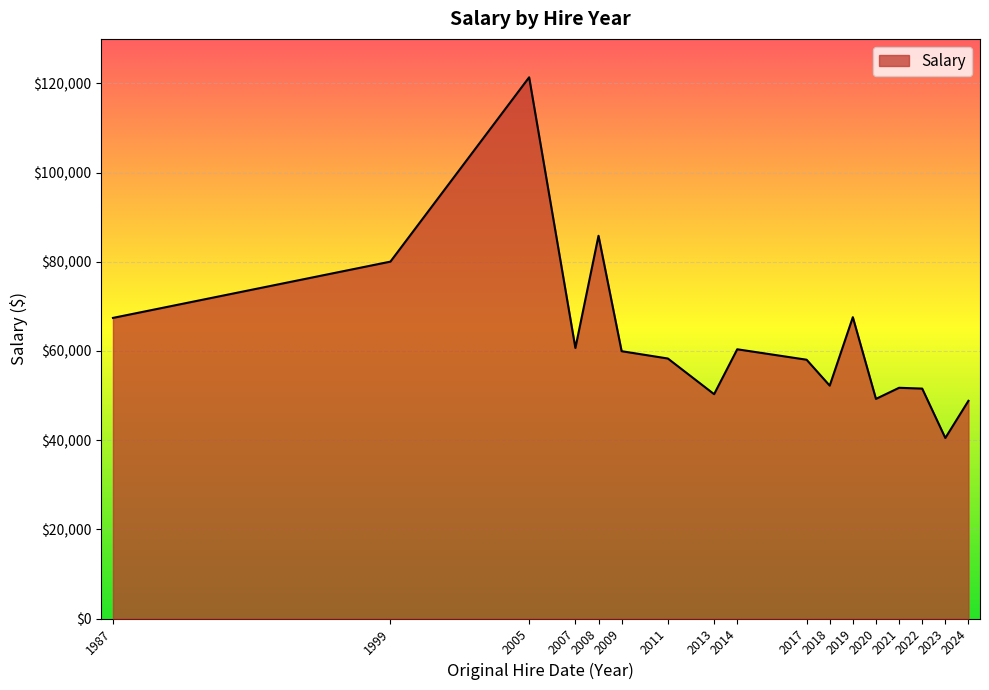

Is it true that the value at 2011 is 58312.3?

True